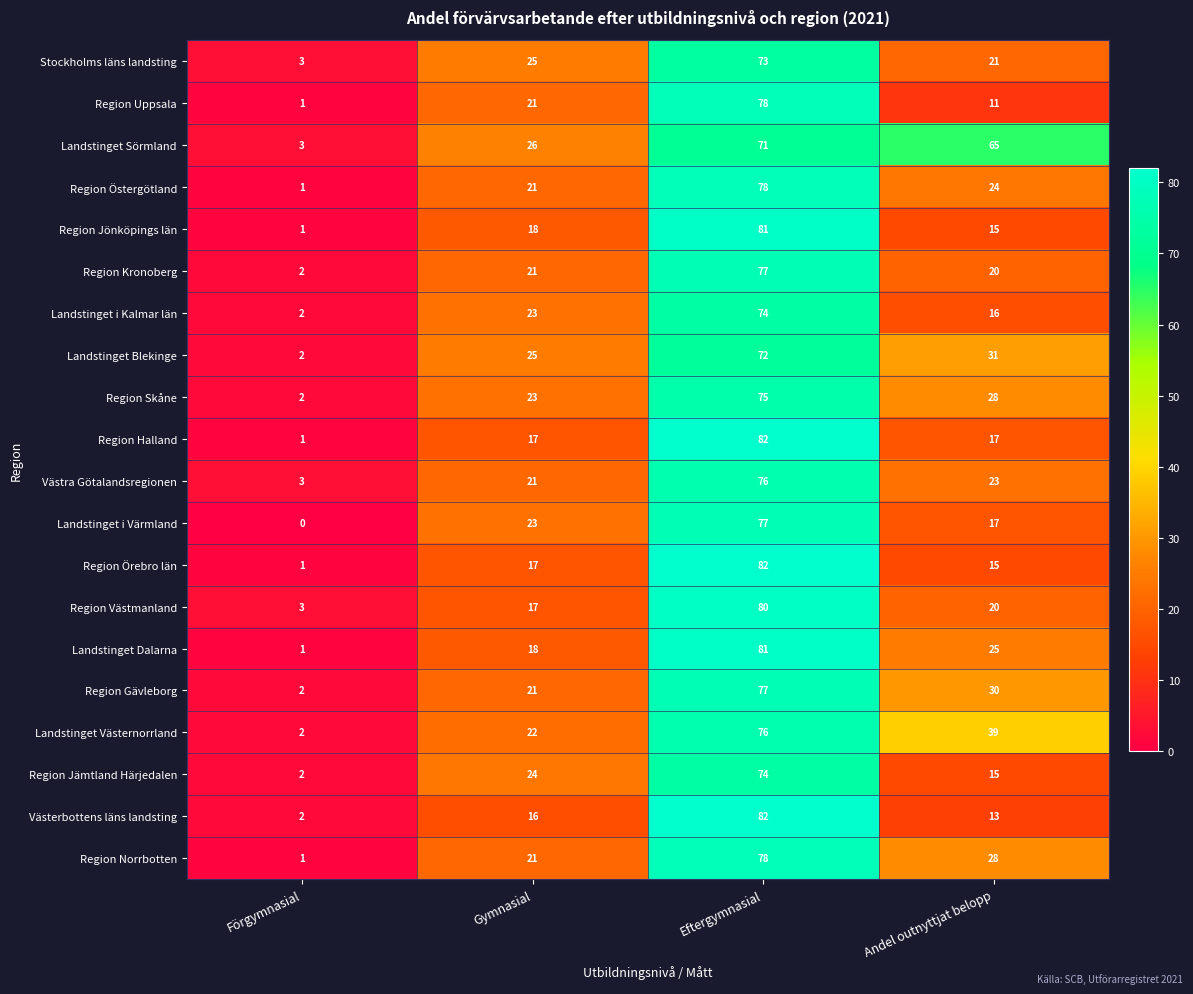

How many series are shown in this chart?

20